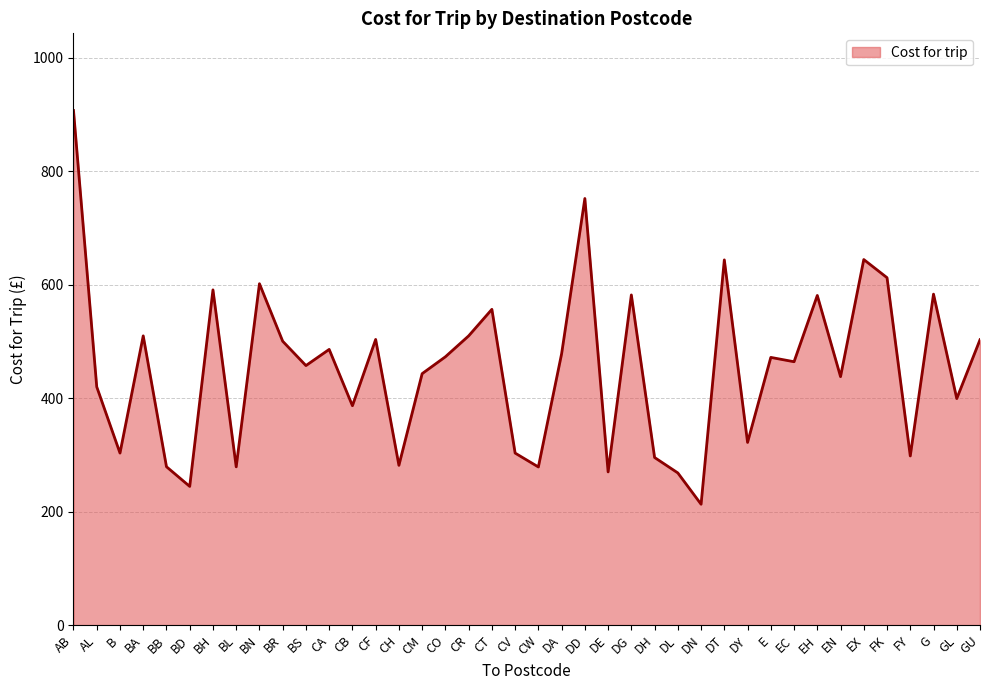

What is the ratio of the value at GL to the value at BS?

0.9